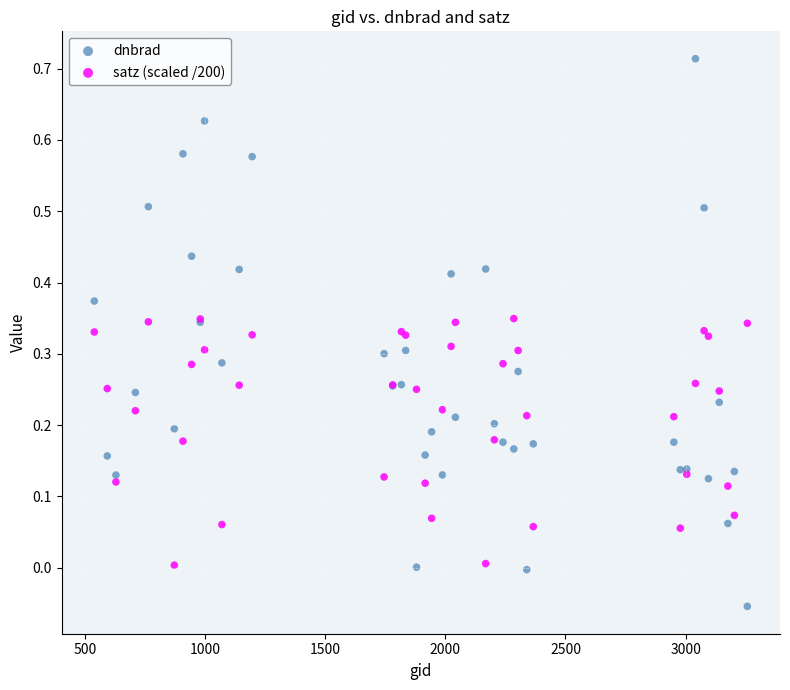

Which series reaches the minimum Y coordinate?

dnbrad